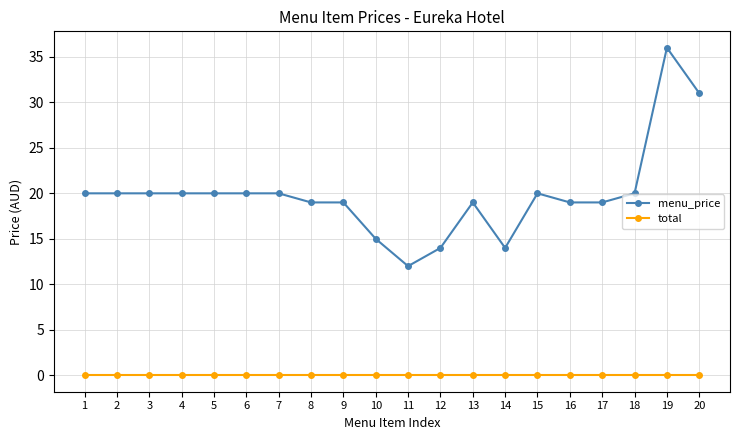

The value of menu_price at 6 is 20. True or false?

True